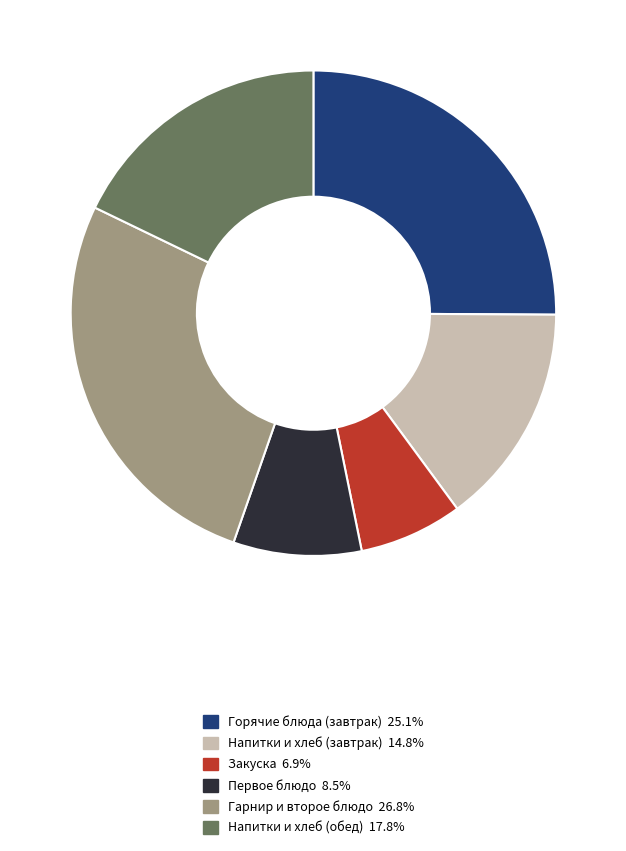

Is there any slice that represents more than half of the pie?

No